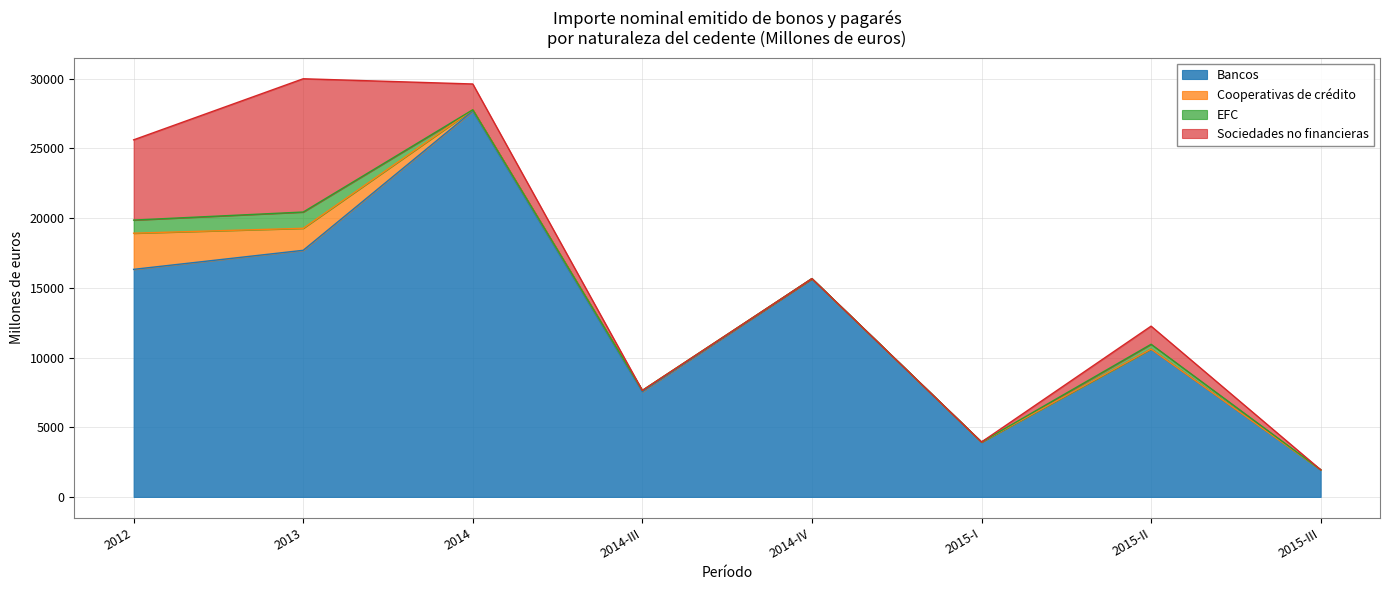

At which label does Cooperativas de crédito reach its minimum?

2014-IV